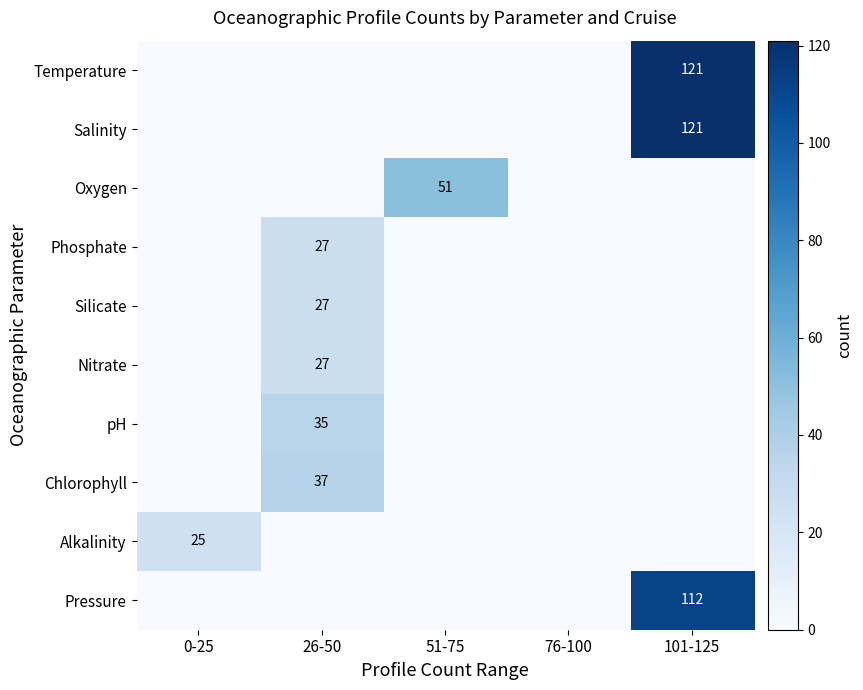

Which series has the largest total across all categories?

Temperature